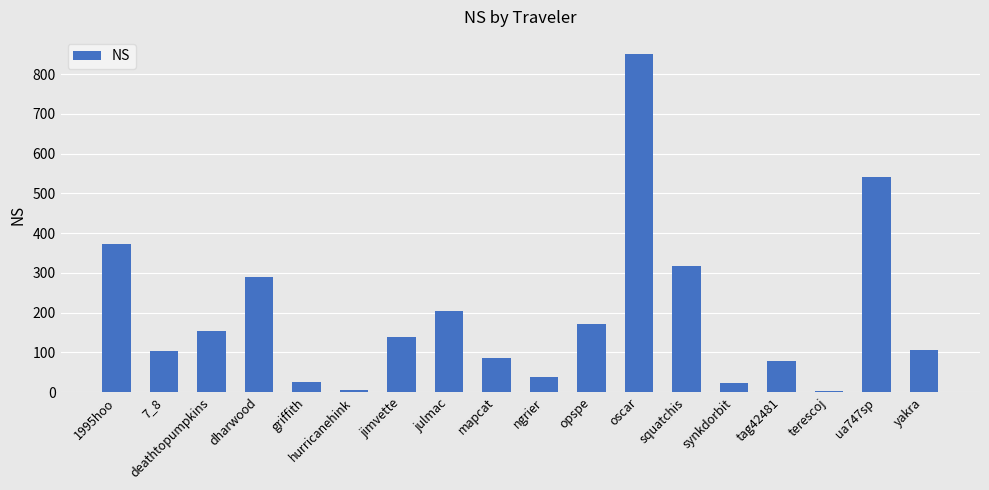

Which has a higher value, mapcat or 1995hoo?

1995hoo